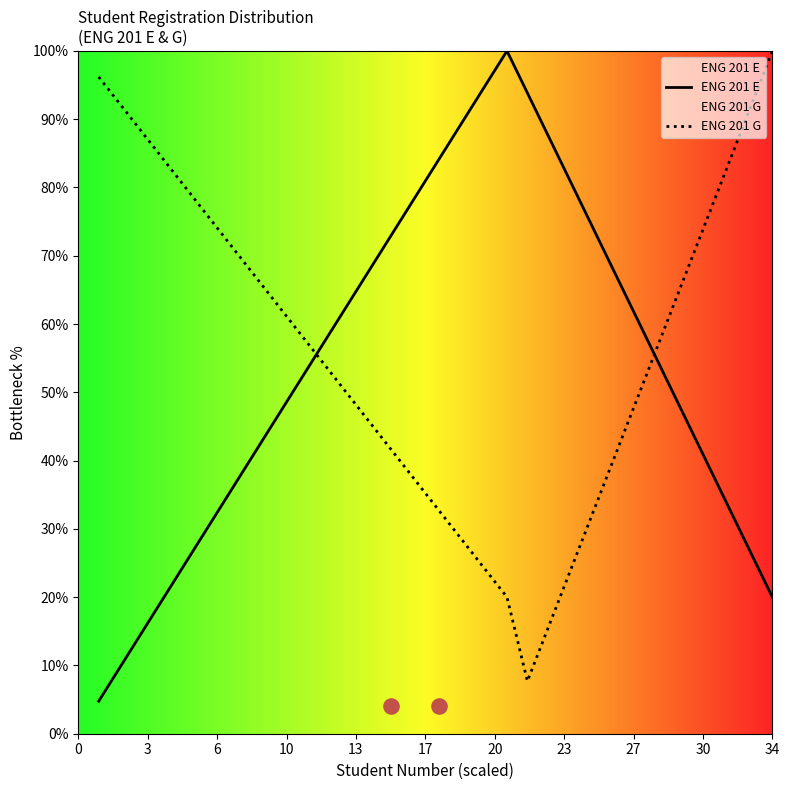

At how many categories does at least one series exceed 55?

34